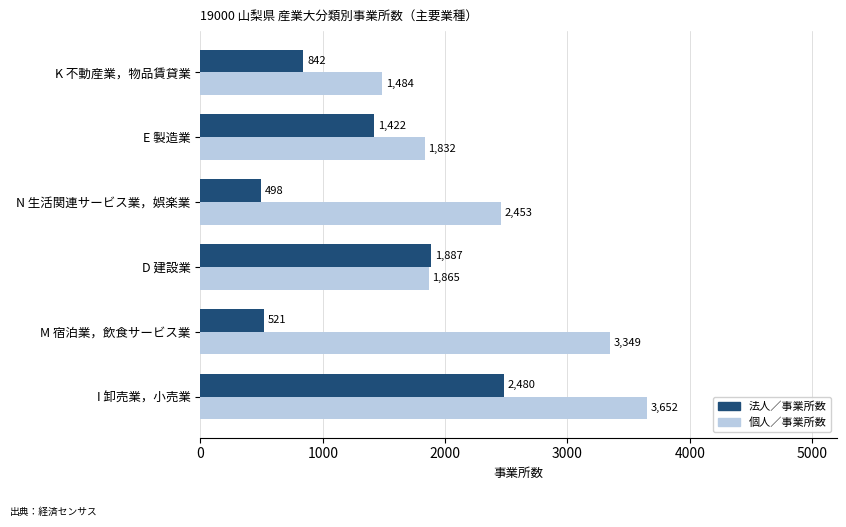

At how many categories does at least one series exceed 1284?

6